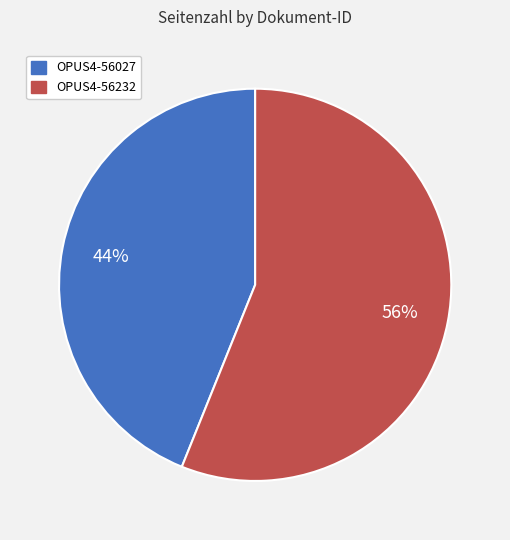

How many segments does this pie chart have?

2